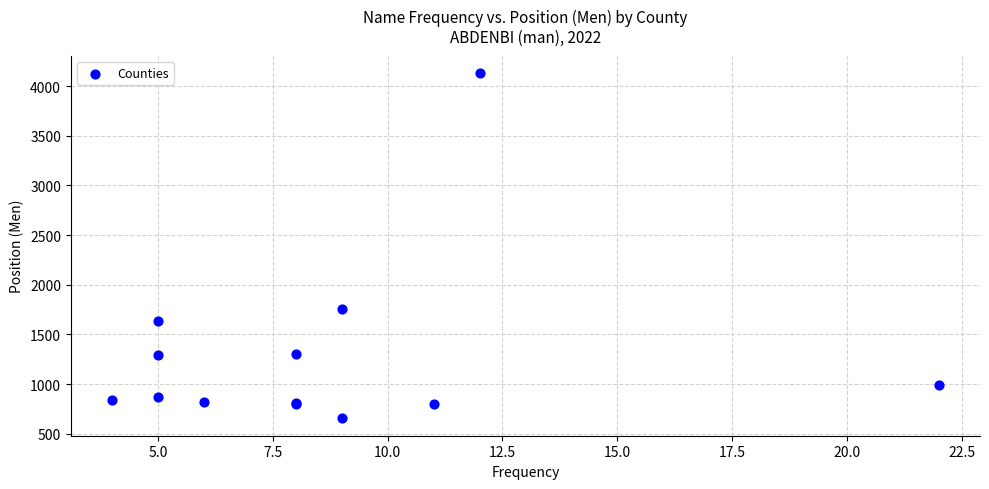

What Y value in the scatter plot is closest to 2393?

1754